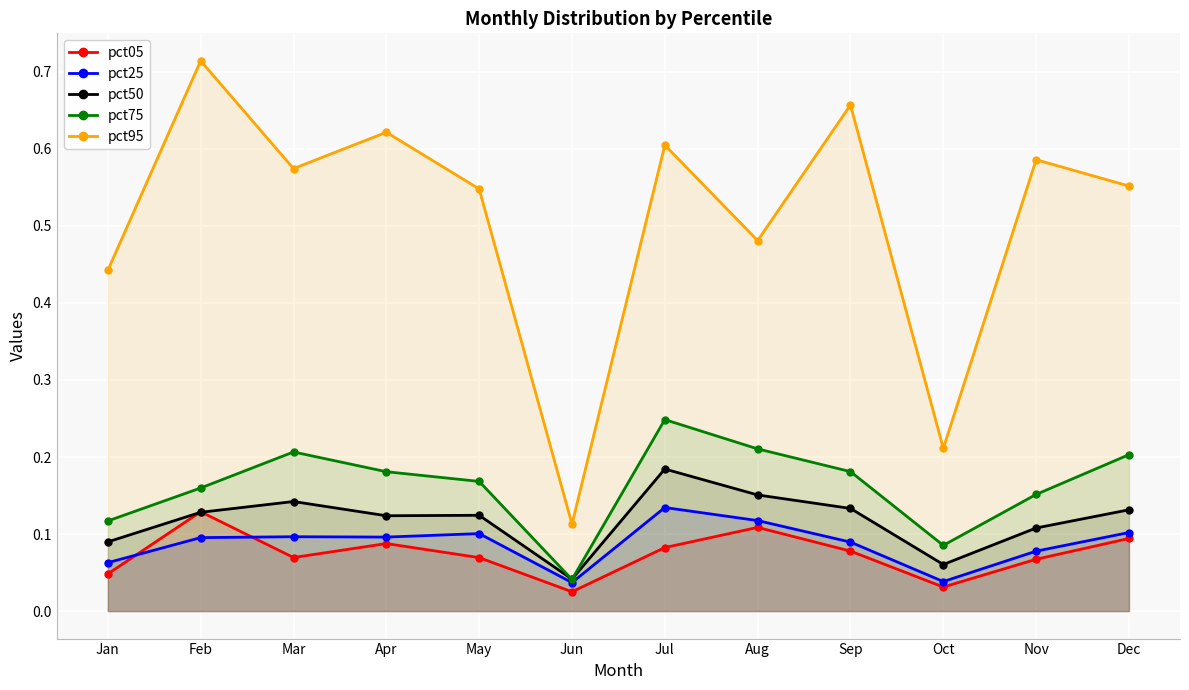

Does the chart display data point markers on the line(s)?

Yes